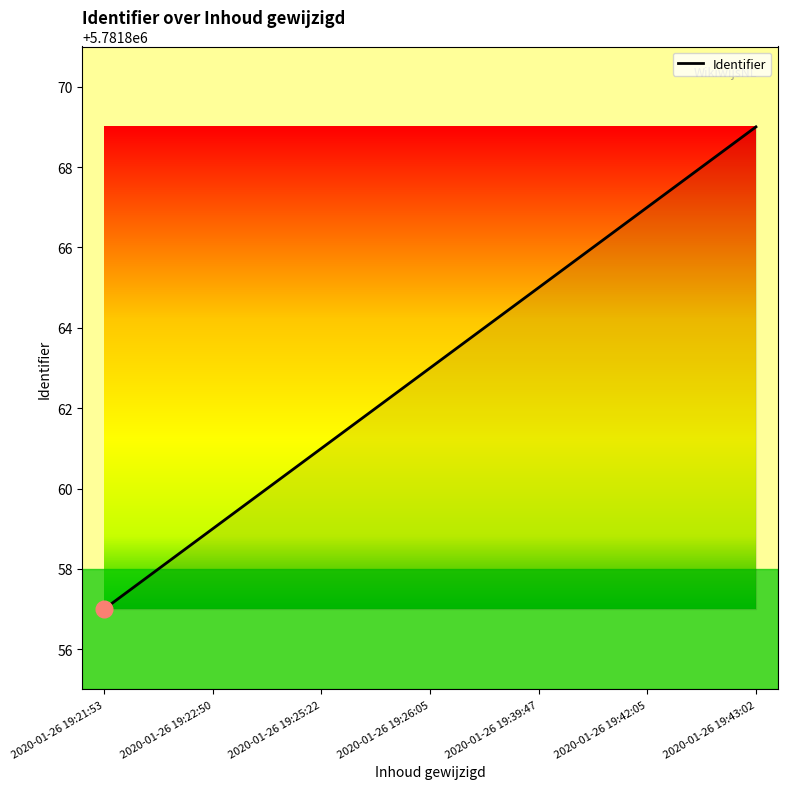

What is the greatest value displayed?

5781869